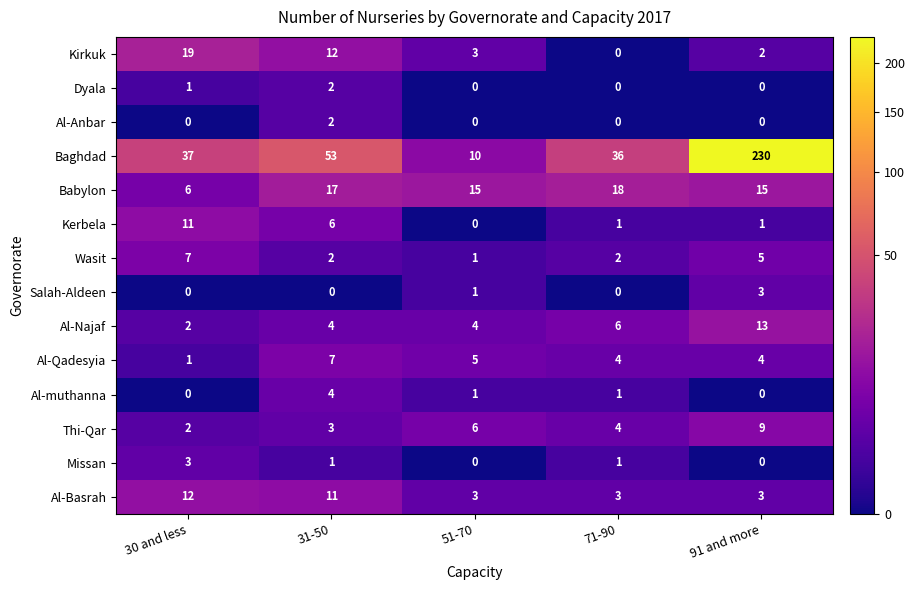

What is the maximum value shown in the chart?

230